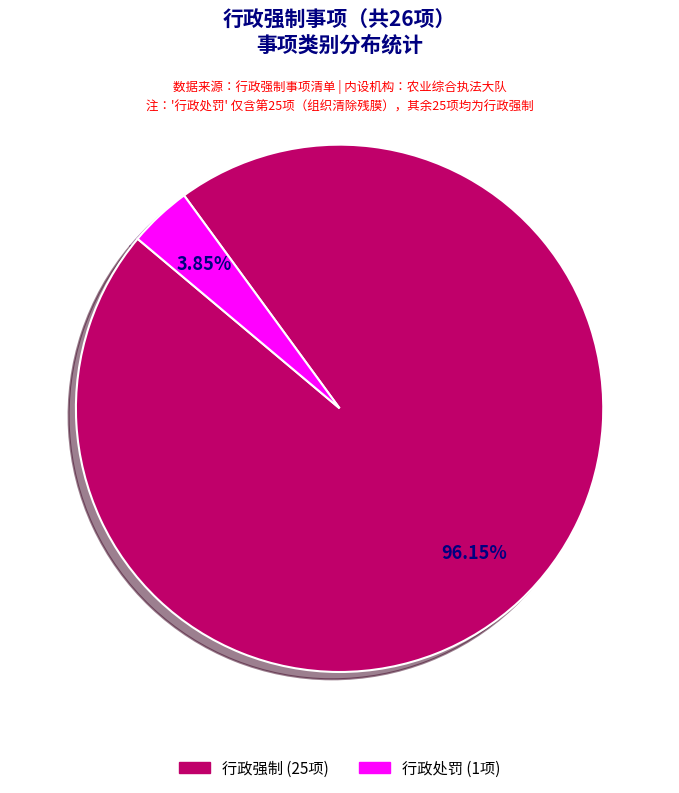

Rank the categories by value from lowest to highest.

行政处罚, 行政强制